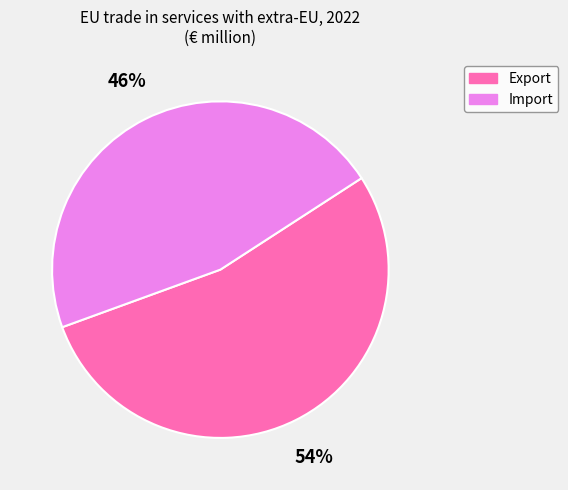

What percentage is the Import slice, to the nearest percent?

46%